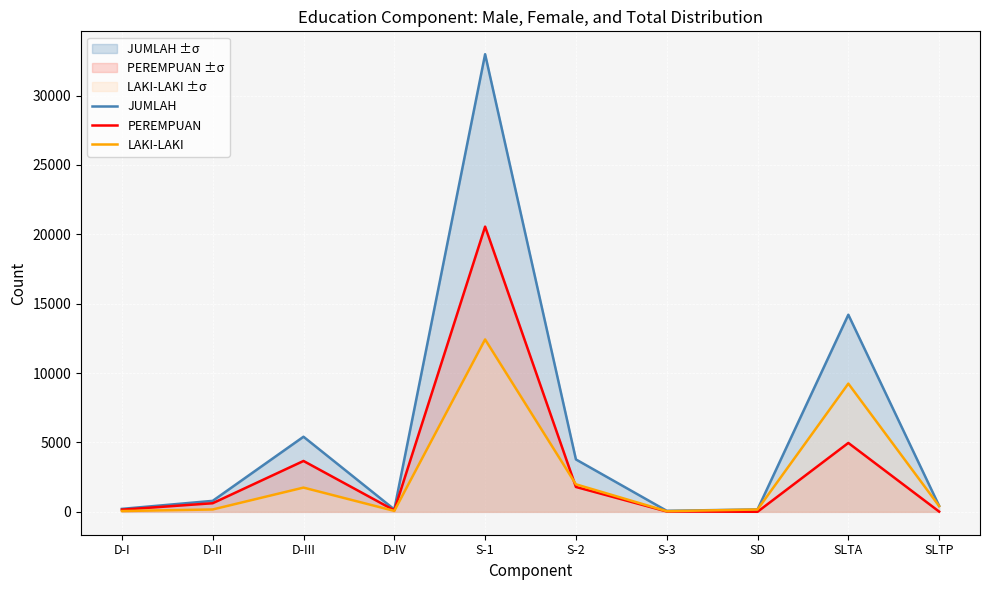

What is the total value across all series at D-II?

1584